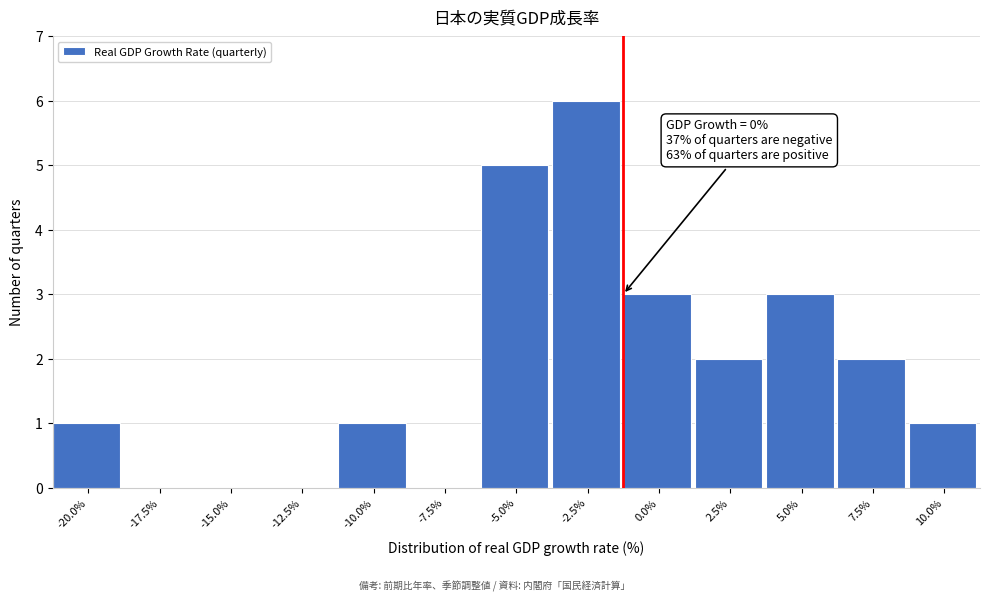

Reading left to right, transcribe all the data shown in this chart.

-20.0%=1	-17.5%=0	-15.0%=0	-12.5%=0	-10.0%=1	-7.5%=0	-5.0%=5	-2.5%=6	0.0%=3	2.5%=2	5.0%=3	7.5%=2	10.0%=1